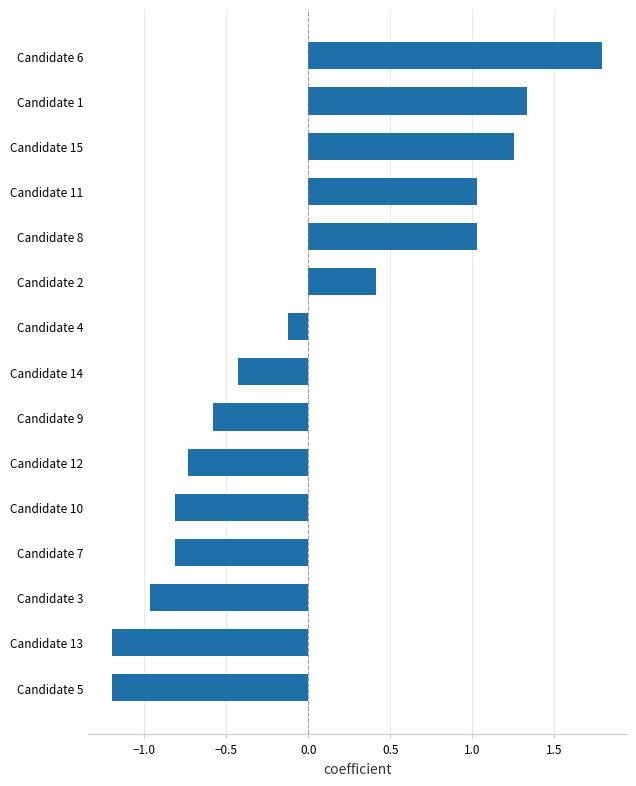

Which has a higher value, Candidate 3 or Candidate 2?

Candidate 2